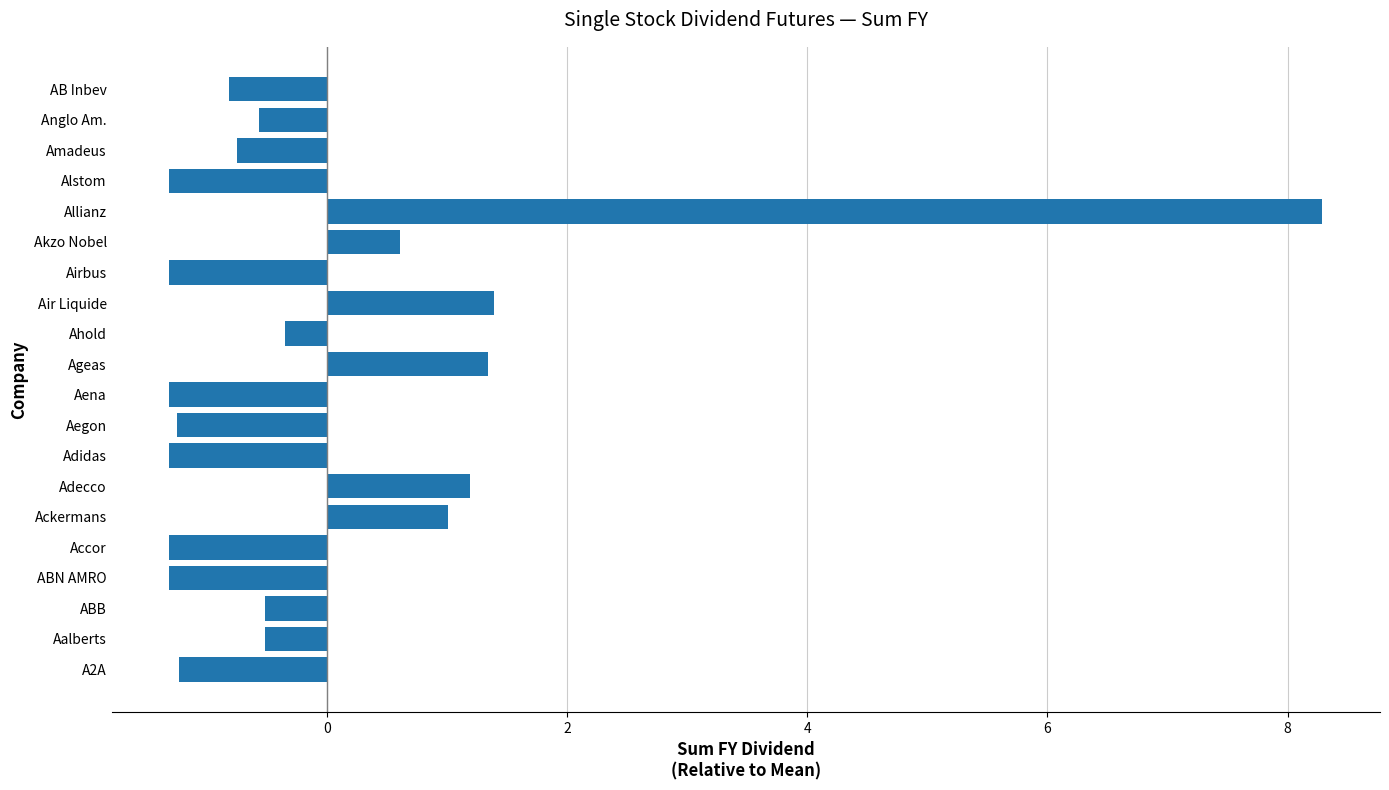

How many values are below 0?

14